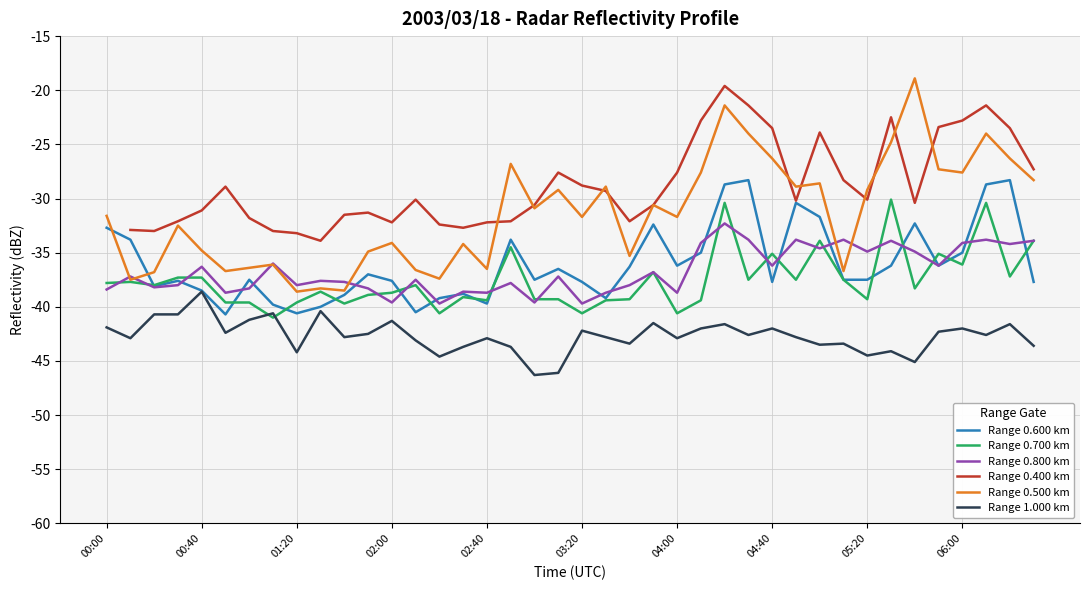

What value does the Range 0.800 km series have at 01:20?

-38.0